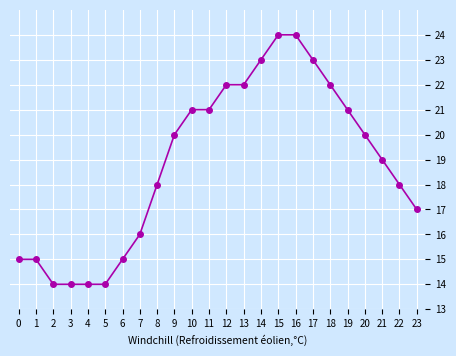

How many categories are shown in the chart?

24